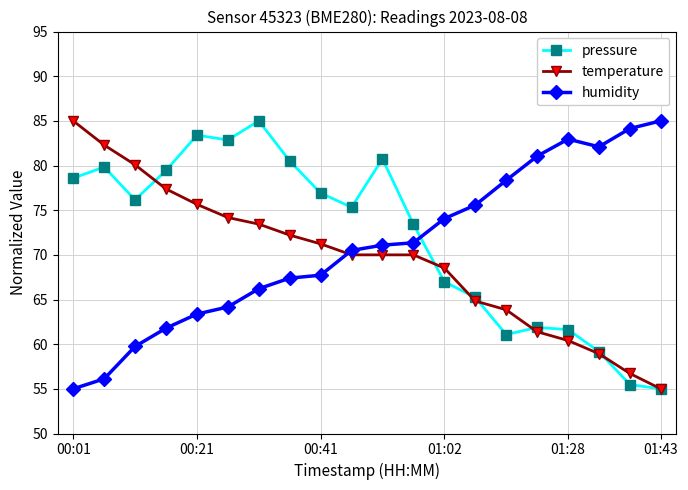

Which series has the largest total across all categories?

pressure